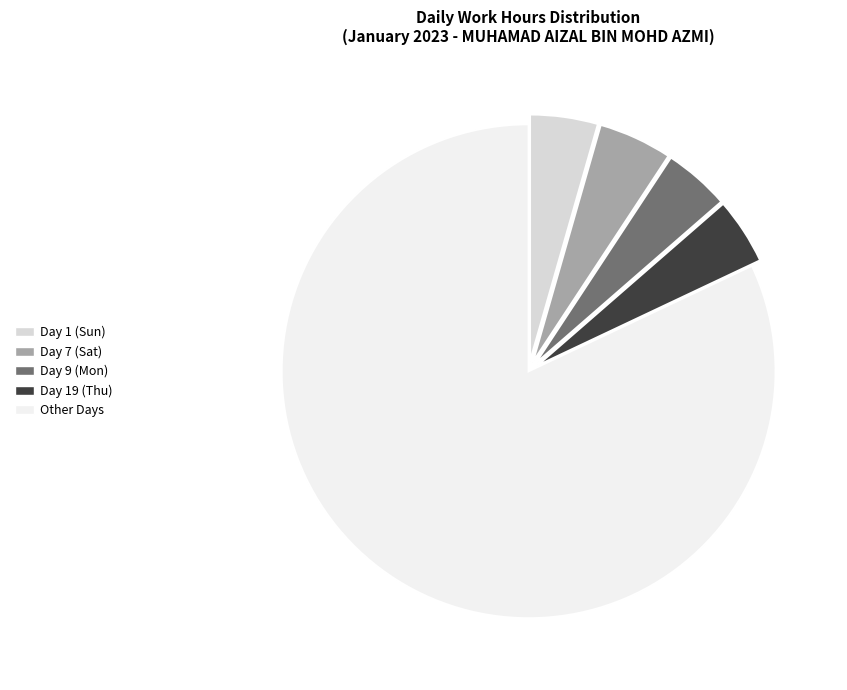

Do Day 7 (Sat) and Day 19 (Thu) together represent more than half of the pie?

No